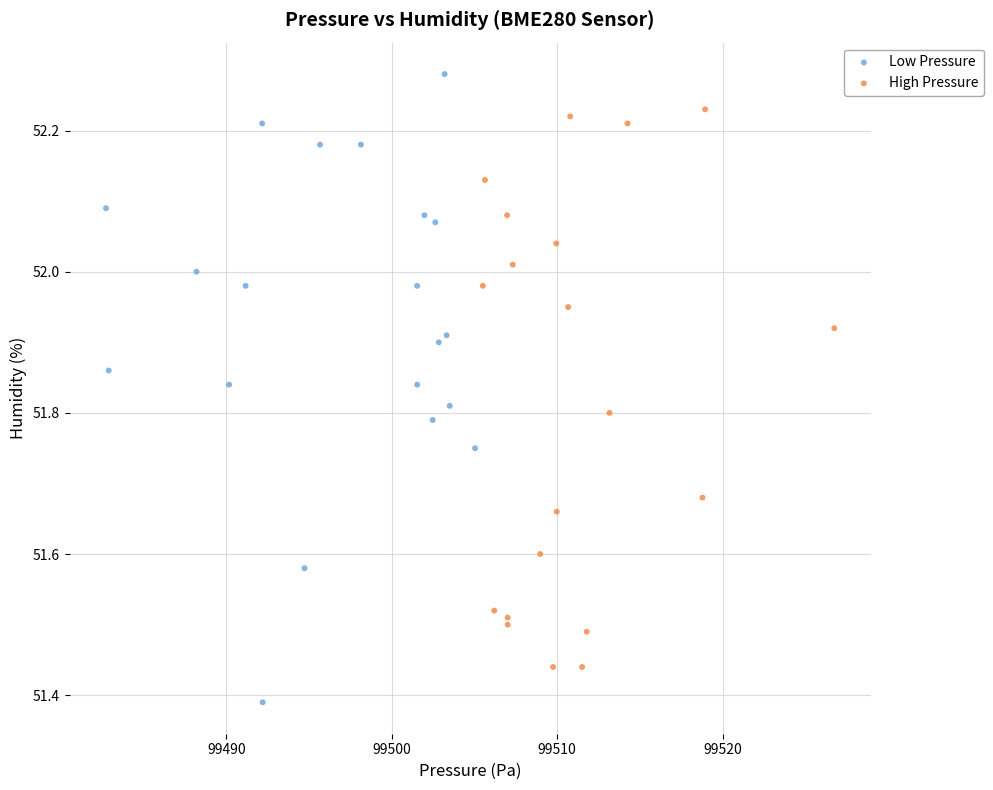

Which series has the largest Y range (max minus min)?

Low Pressure